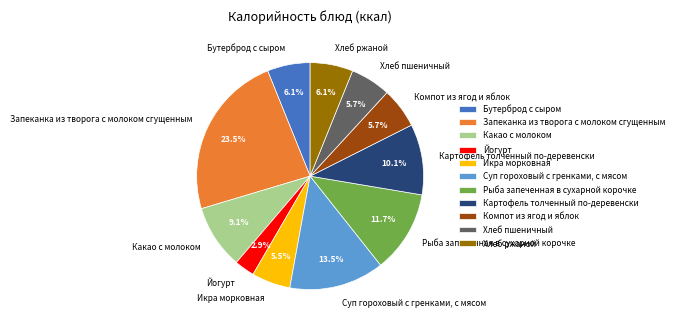

Which has a higher value, Какао с молоком or Картофель толченный по-деревенски?

Картофель толченный по-деревенски